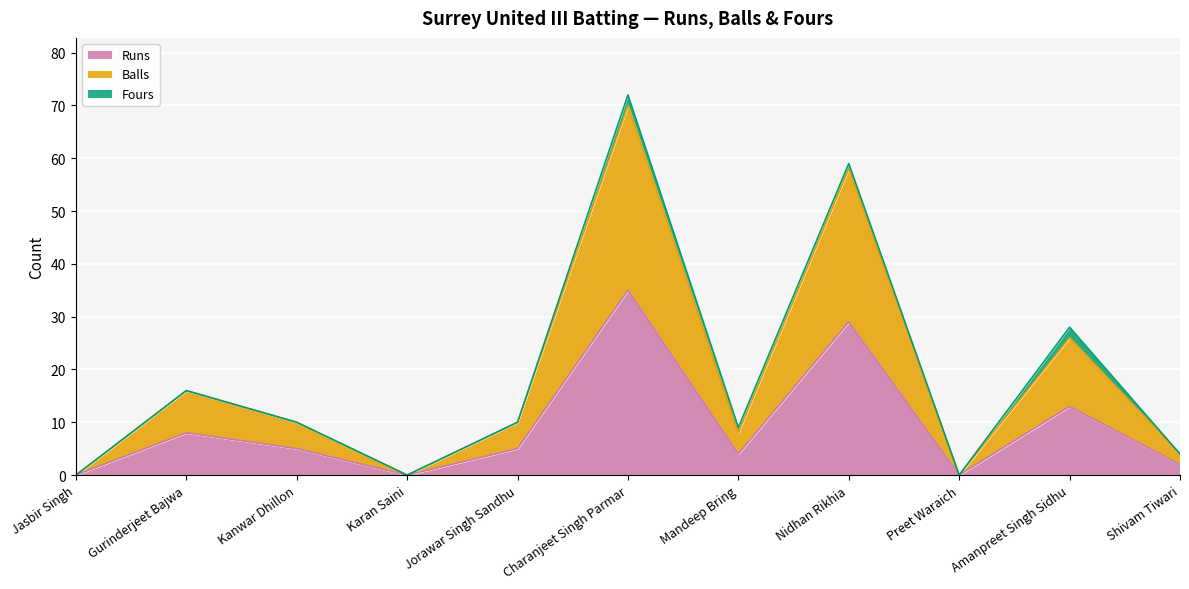

At which label does Runs reach its peak?

Charanjeet Singh Parmar